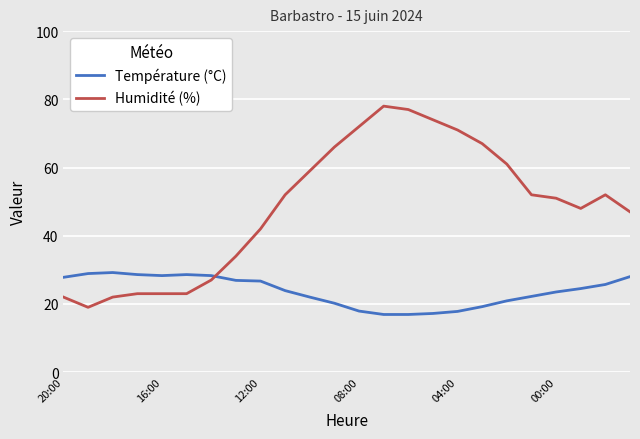

Which series has the widest spread of values?

Humidité (%)